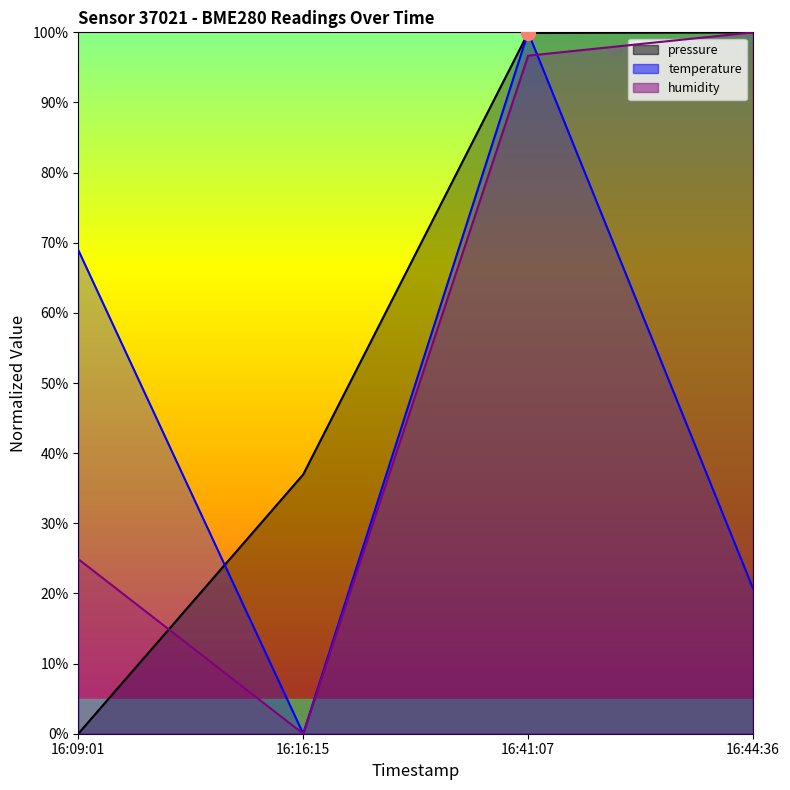

How many intersections are there between humidity and temperature?

1